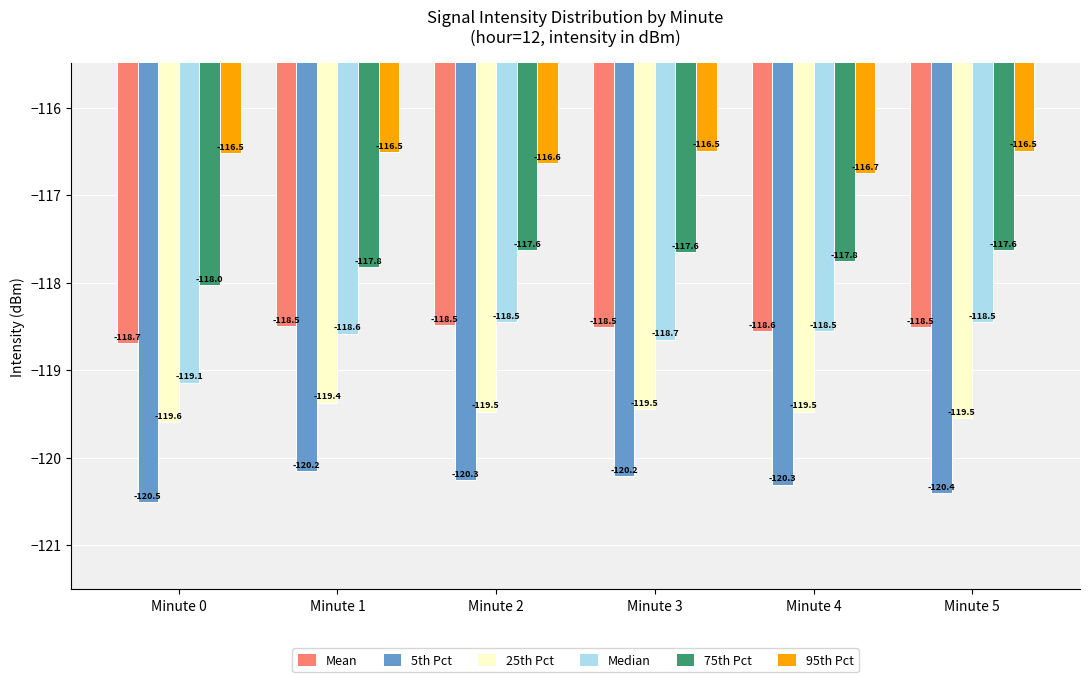

What is the sum of all Mean values?

-711.3